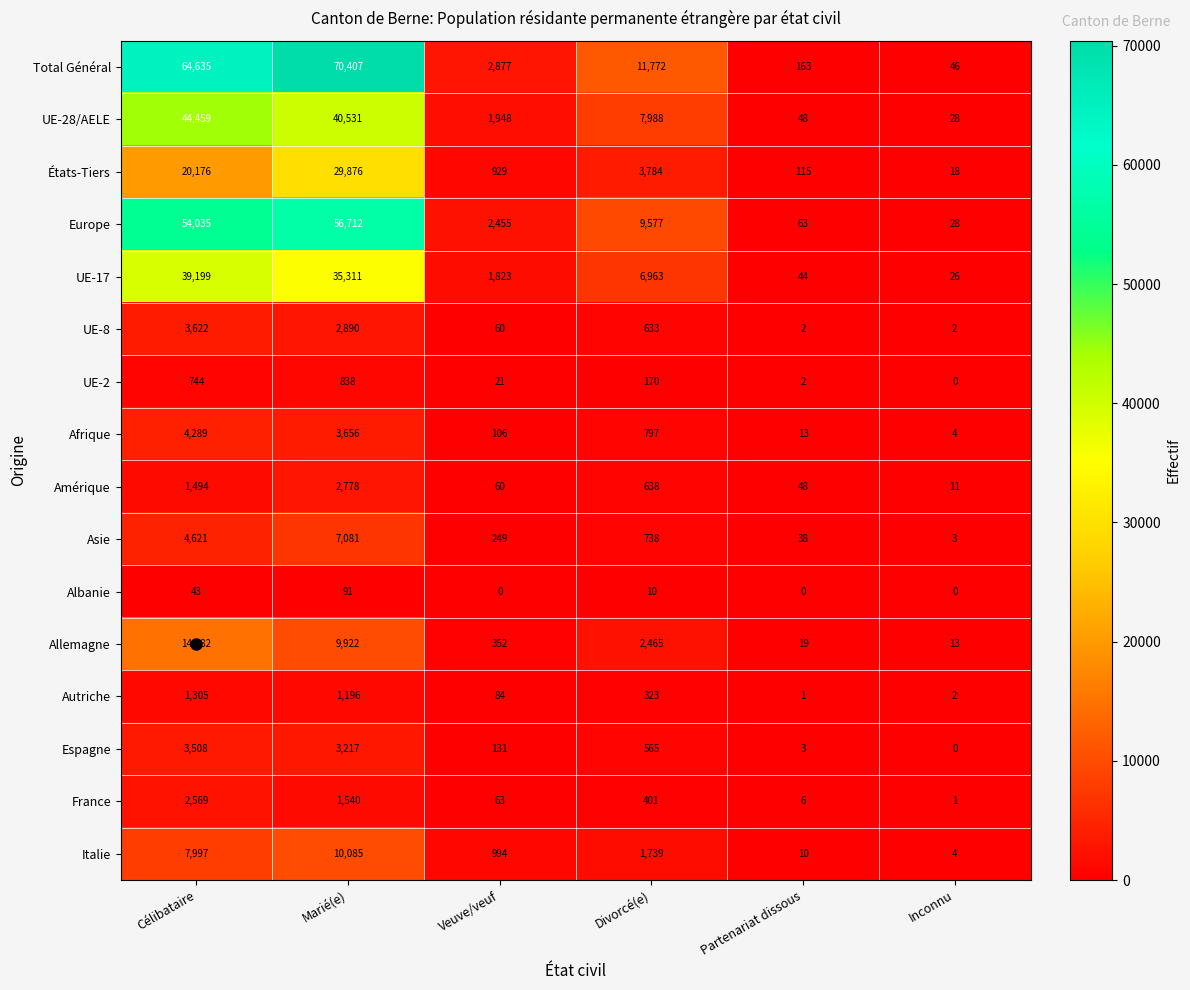

Which label corresponds to the largest value in the chart?

Marié(e)